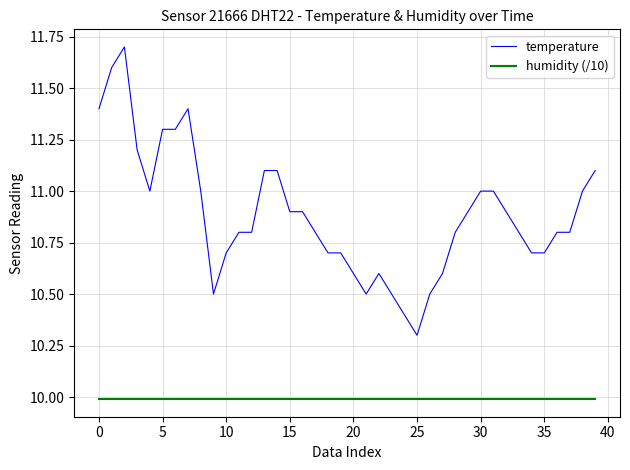

Is this an area chart (filled region under the line)?

No